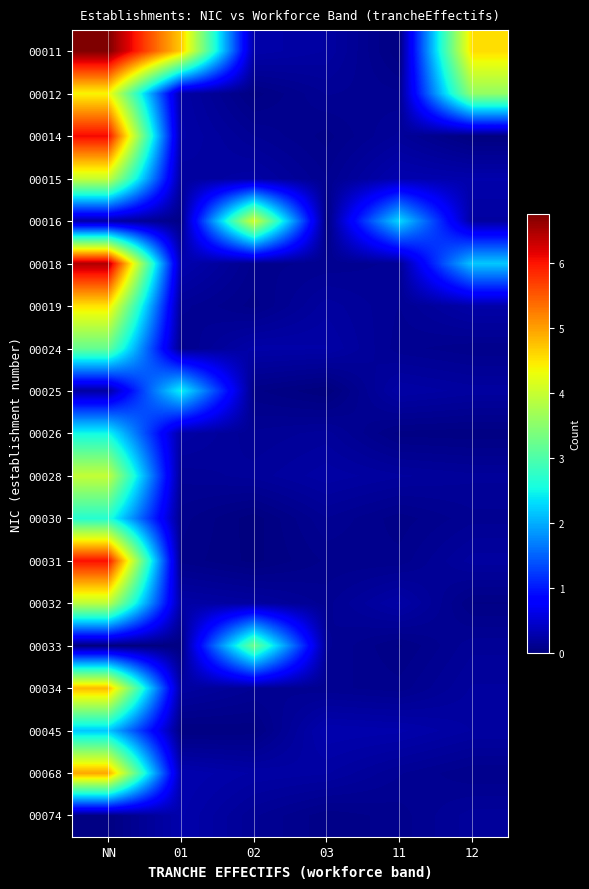

What is the total value across all series at NN?

66.9